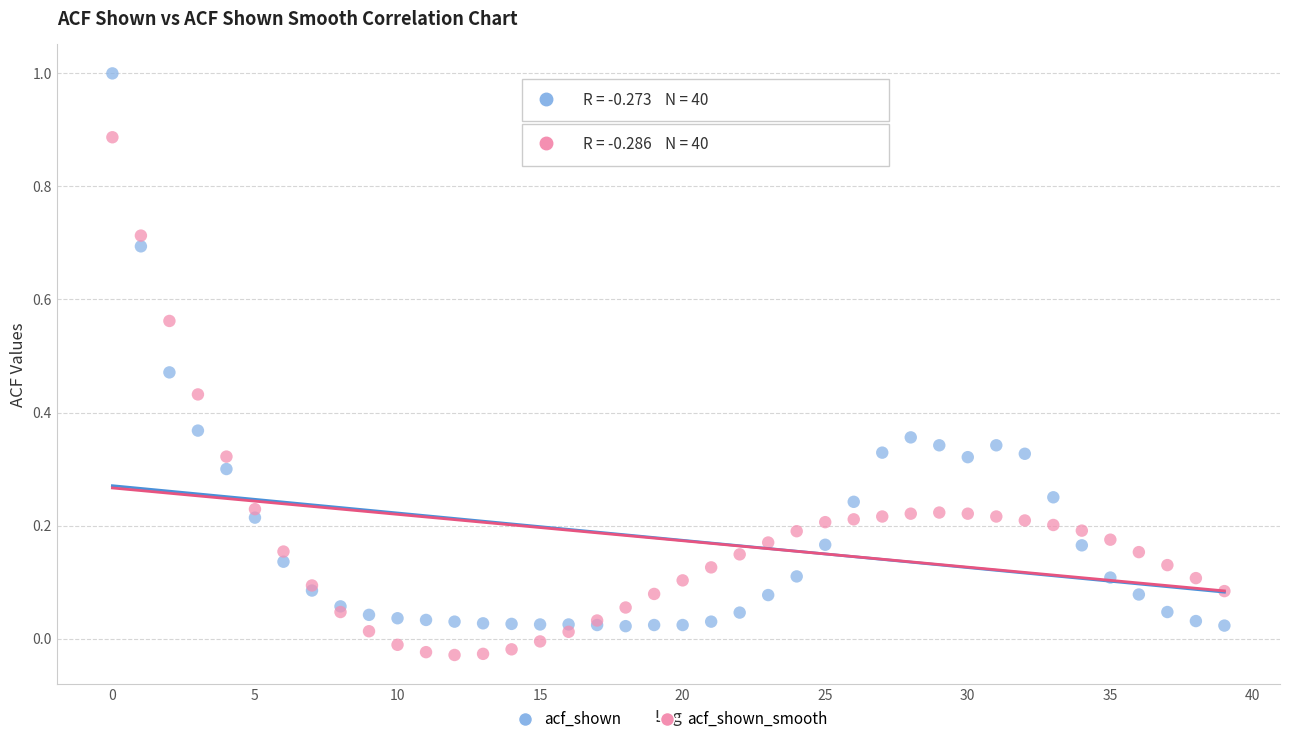

Which series reaches the maximum Y coordinate?

acf_shown